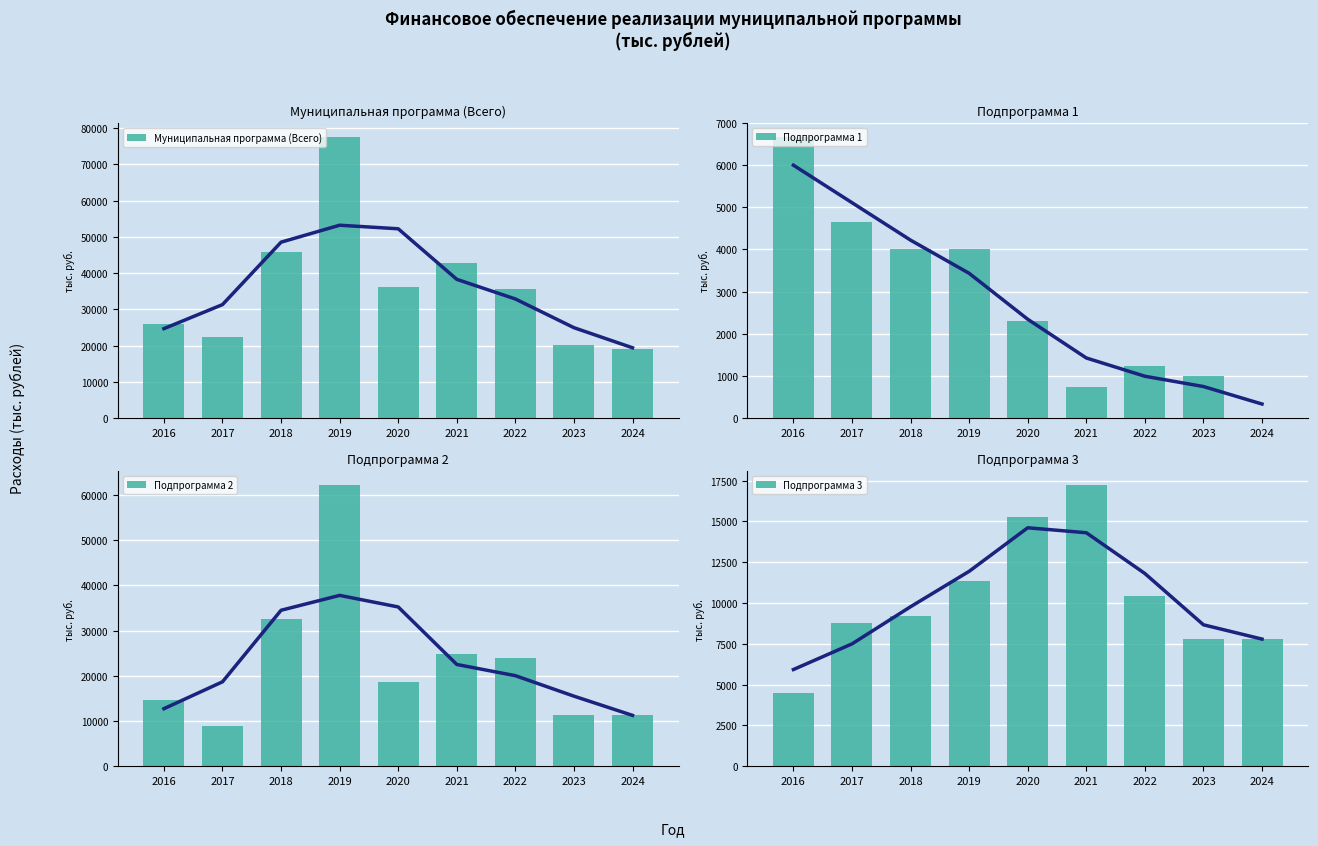

At which label is Муниципальная программа (Всего) closest to 48289?

2018